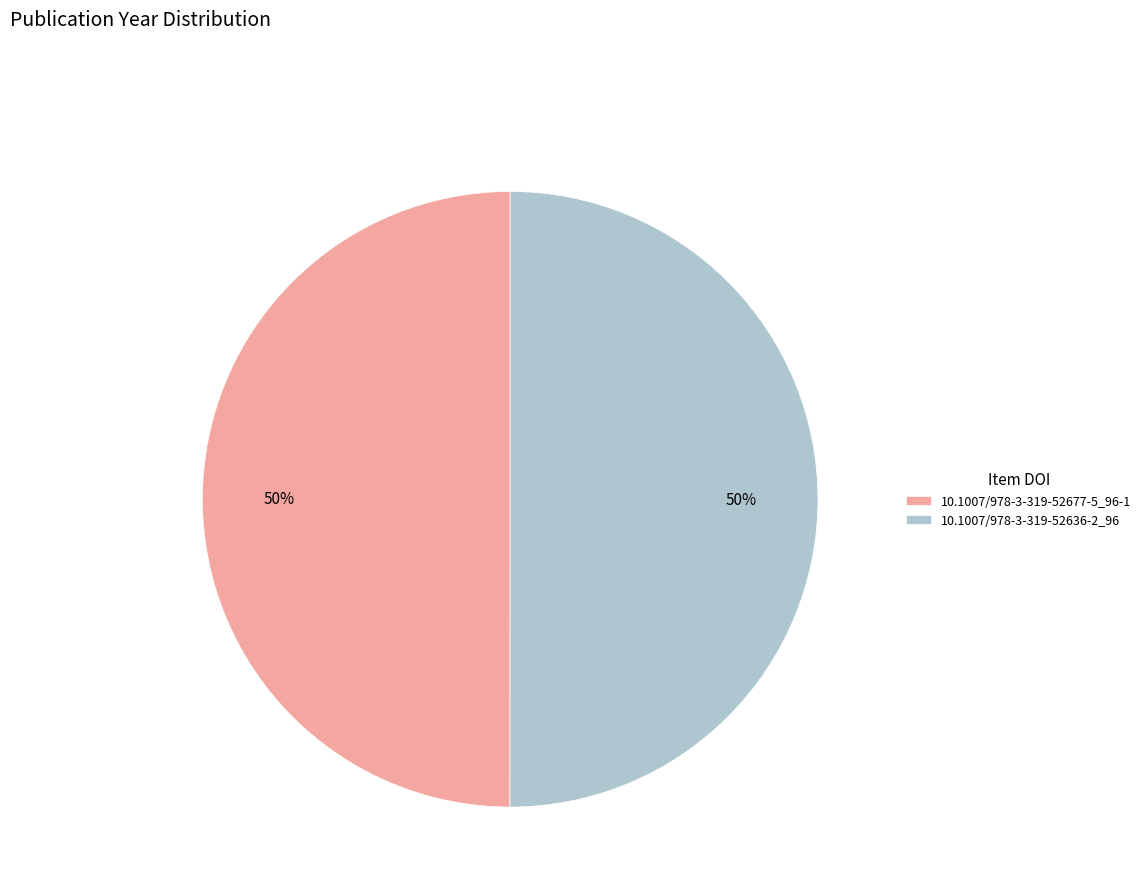

Is it true that 10.1007/978-3-319-52677-5_96-1 is 57% of the pie?

False